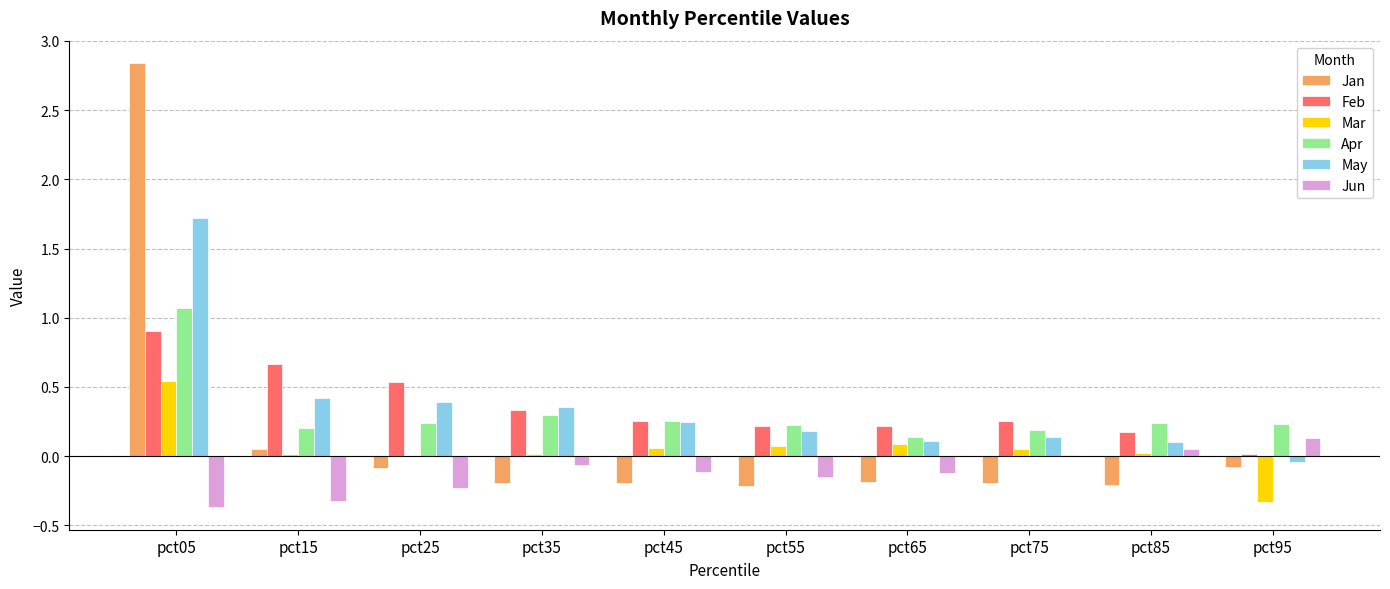

Count the number of data series in this chart.

6